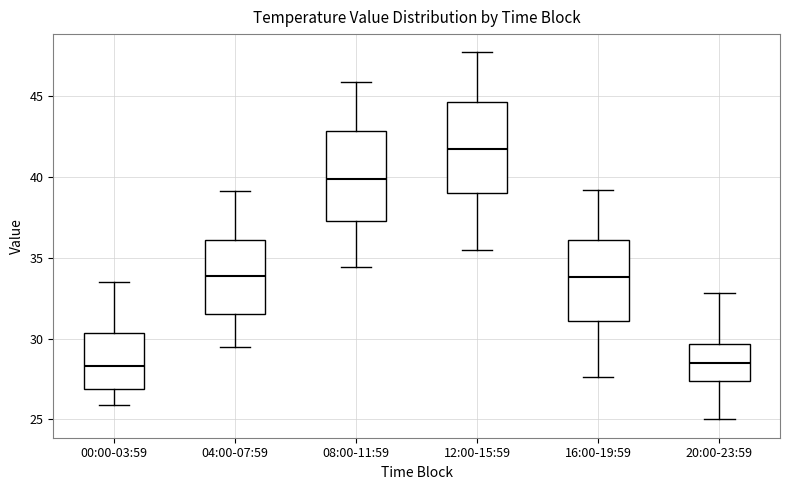

Reading left to right, transcribe this box plot: for each box, give where its median line is, the range the box spans, and where its two whiskers end, as read against the y-axis. The values are not printed on the chart, so give them approximately, as read against the axis.

00:00-03:59: median 28.5, box 27.0 to 30.5, whiskers 26.0 to 33.5
04:00-07:59: median 34.0, box 31.5 to 36.0, whiskers 29.5 to 39.0
08:00-11:59: median 40.0, box 37.5 to 43.0, whiskers 34.5 to 46.0
12:00-15:59: median 41.5, box 39.0 to 44.5, whiskers 35.5 to 47.5
16:00-19:59: median 34.0, box 31.0 to 36.0, whiskers 27.5 to 39.0
20:00-23:59: median 28.5, box 27.5 to 29.5, whiskers 25.0 to 33.0